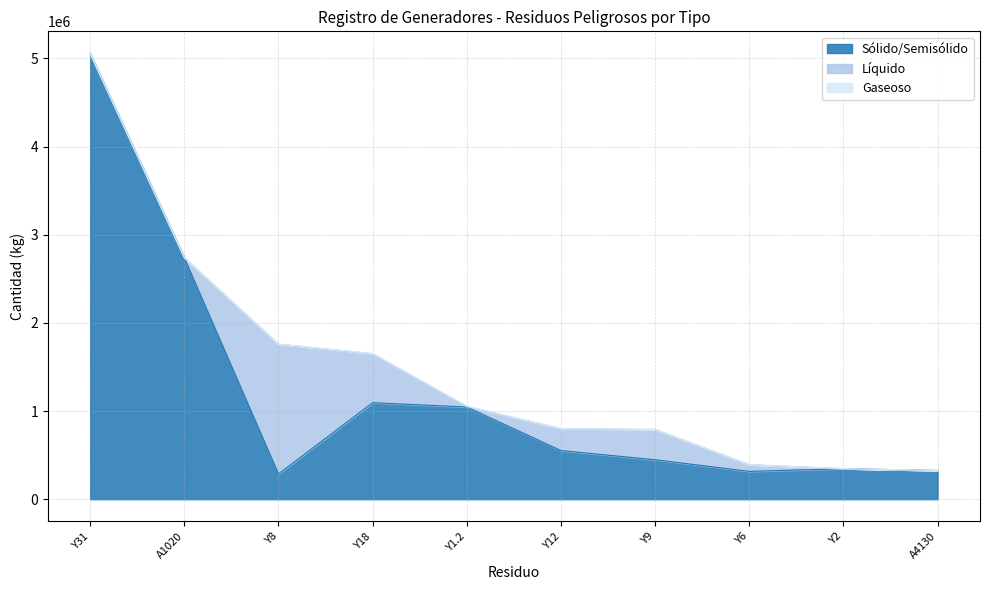

What is the label of the 7th point from the left?

Y9